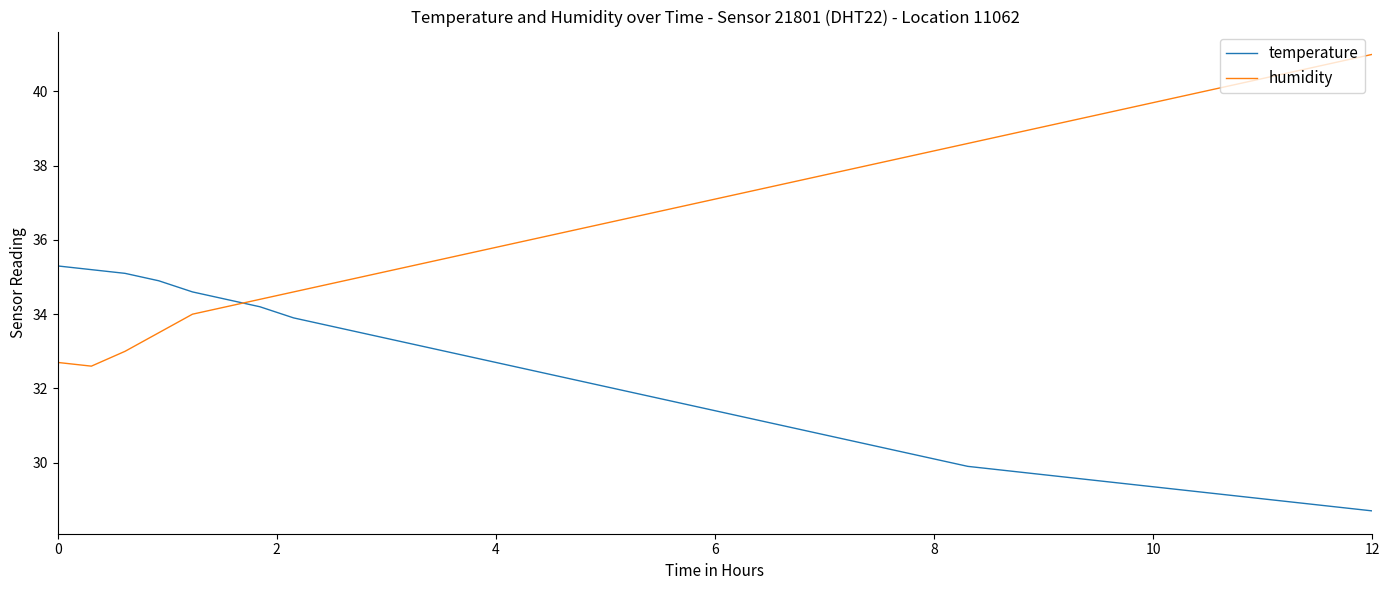

Rank the series by their average value, from highest to lowest.

humidity, temperature